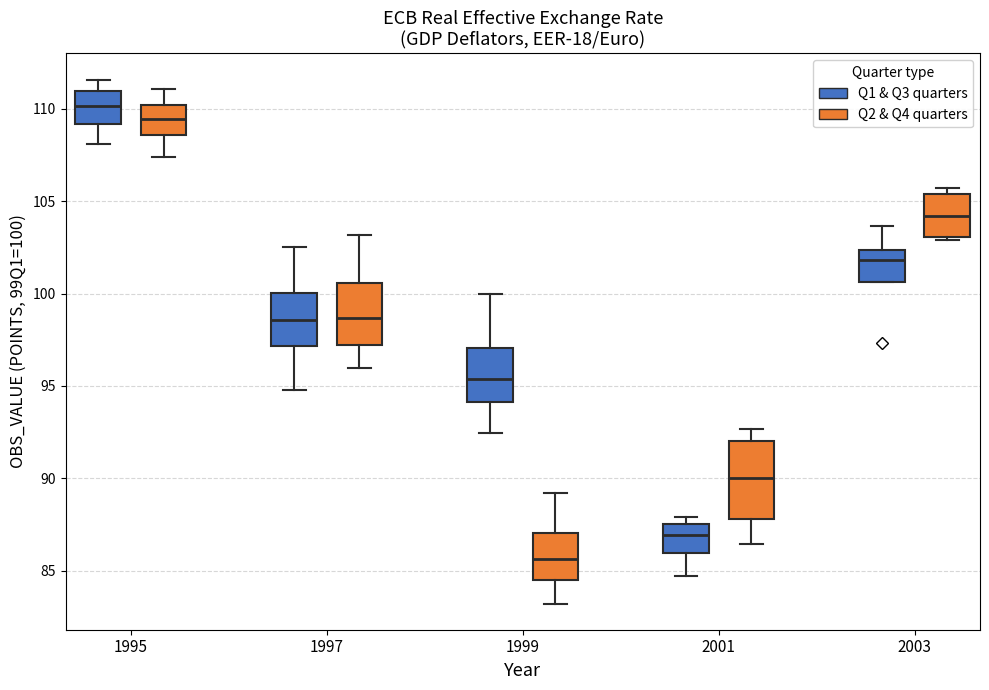

Which box is the tallest, from its lower edge to its upper edge?

2001 (Q2 & Q4 quarters)